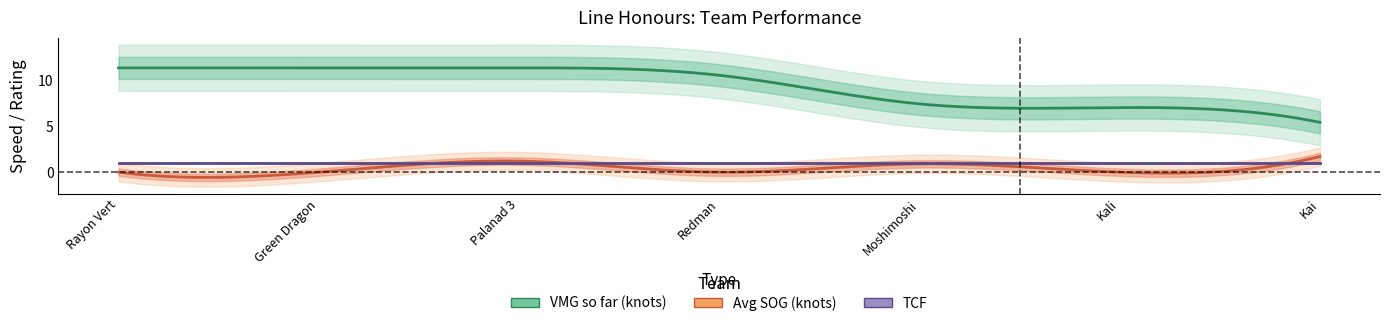

How many lines are shown in the chart?

3